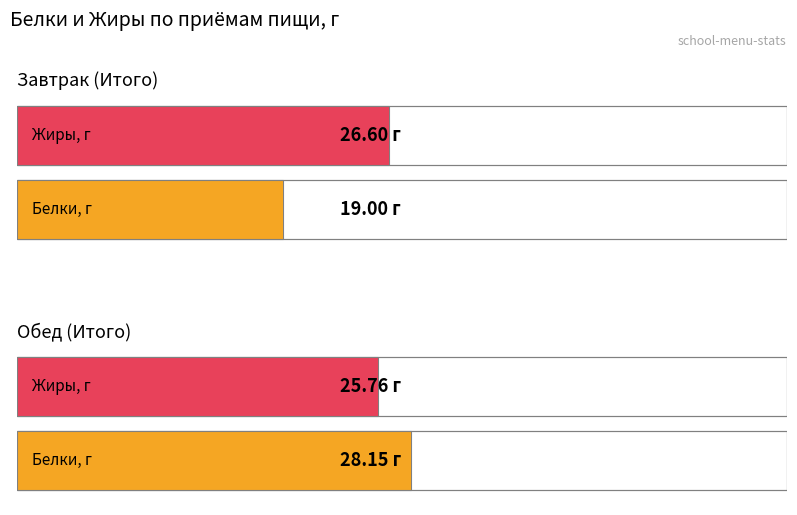

What is the highest value of the Жиры (г) series?

26.6